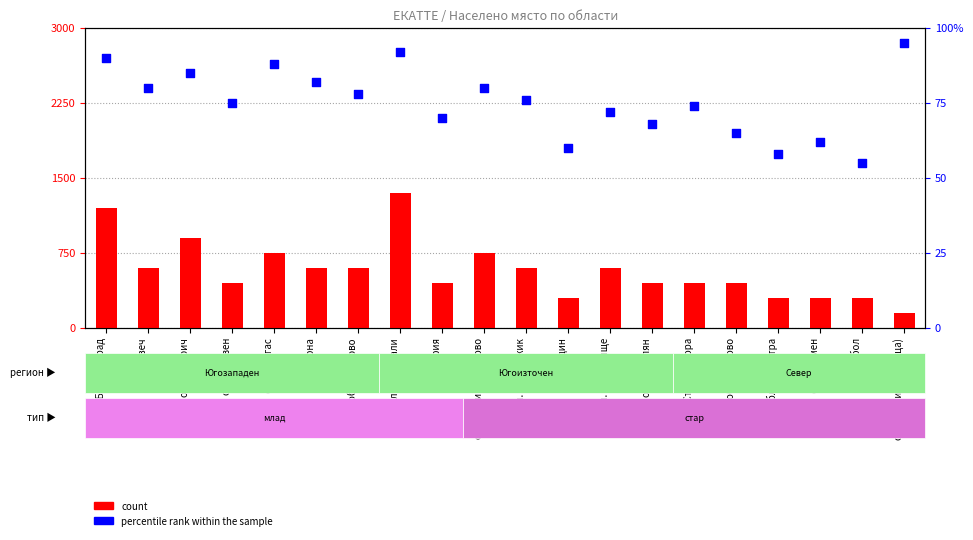

What are all the series names shown in the legend?

count, percentile rank within the sample